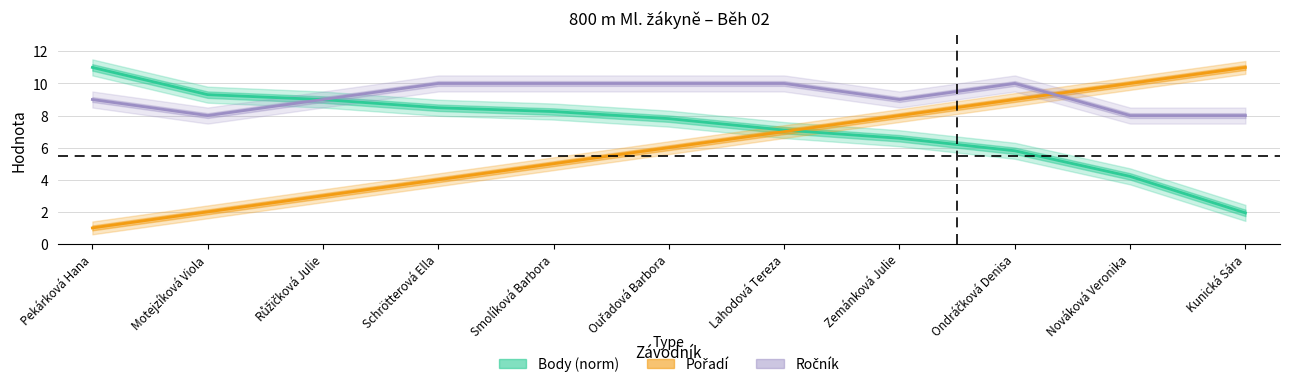

Which has a higher value, Ondráčková Denisa or Pekárková Hana?

Pekárková Hana